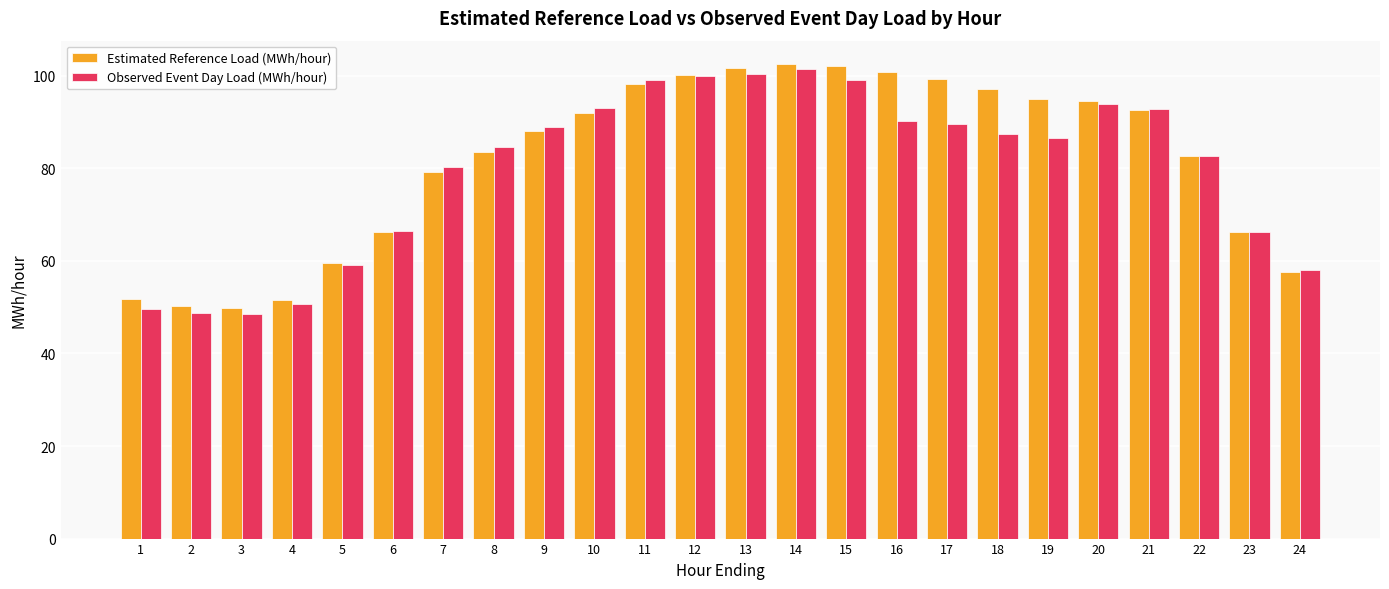

Rank the series by their average value, from highest to lowest.

Estimated Reference Load (MWh/hour), Observed Event Day Load (MWh/hour)